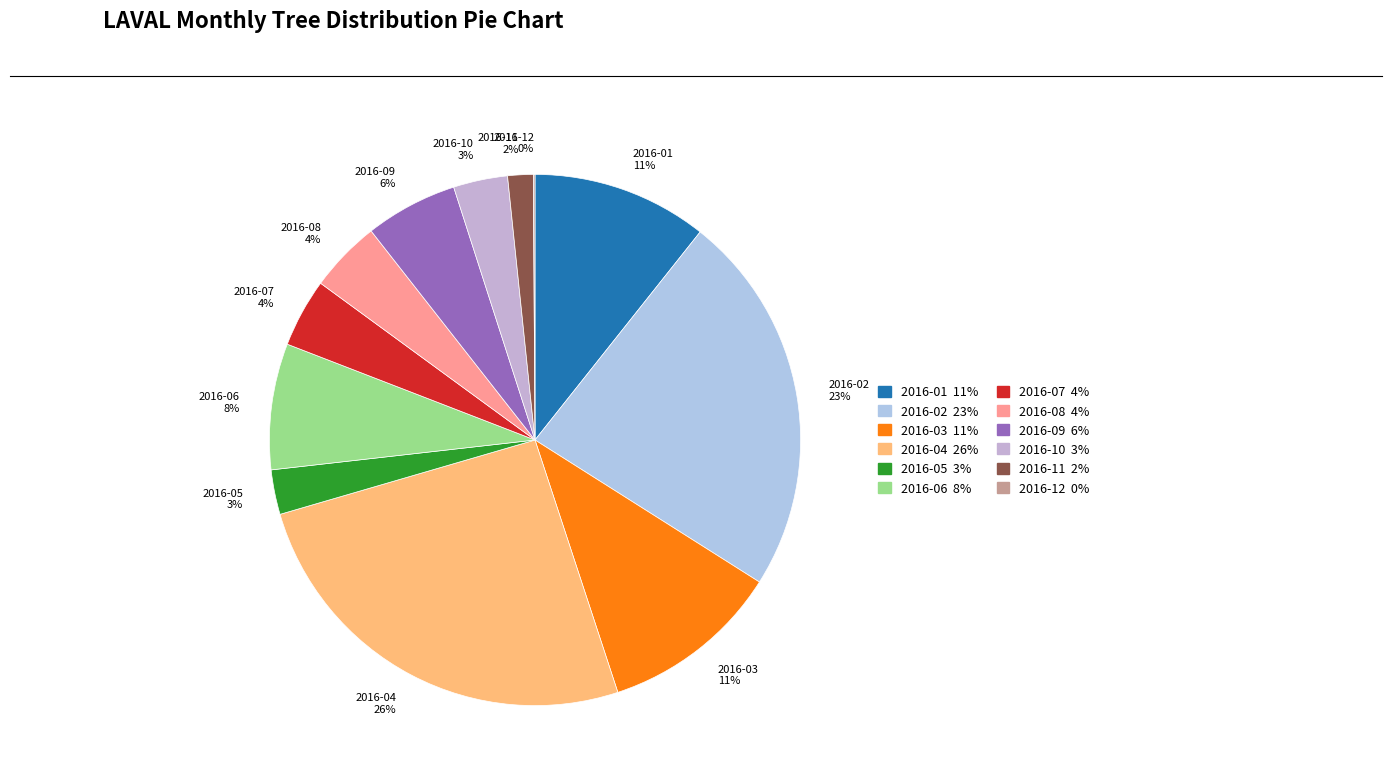

To the nearest percent, what is the average slice percentage?

8%